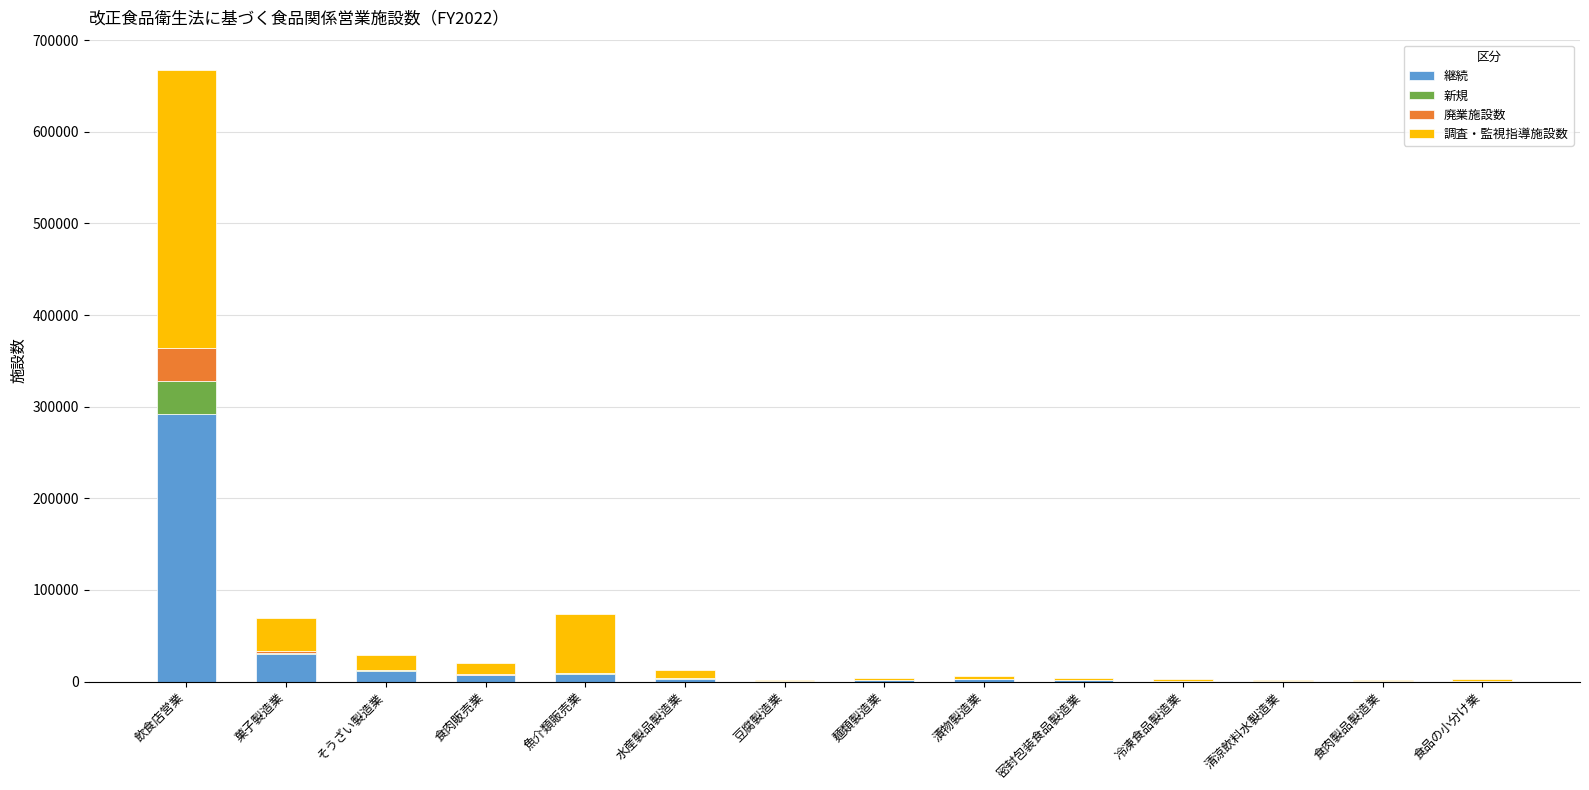

How many data points does each series have?

14